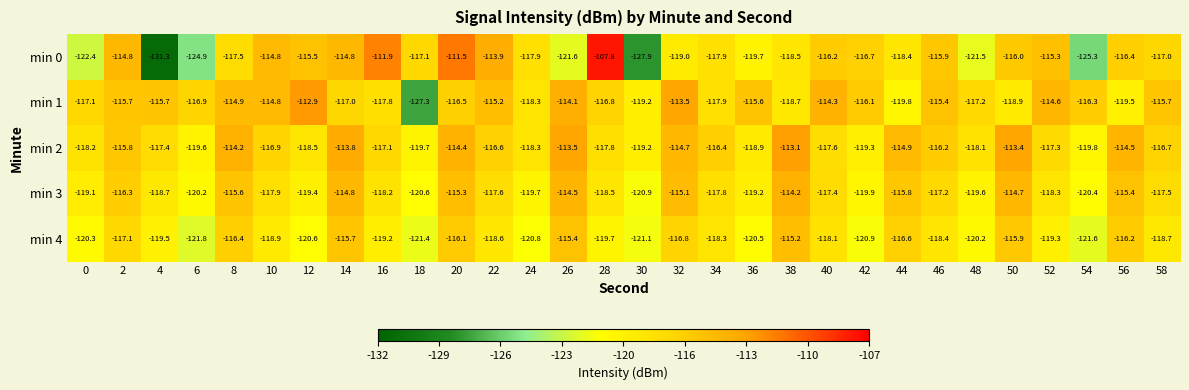

What is the approximate value of min 3 at 28?

-118.5